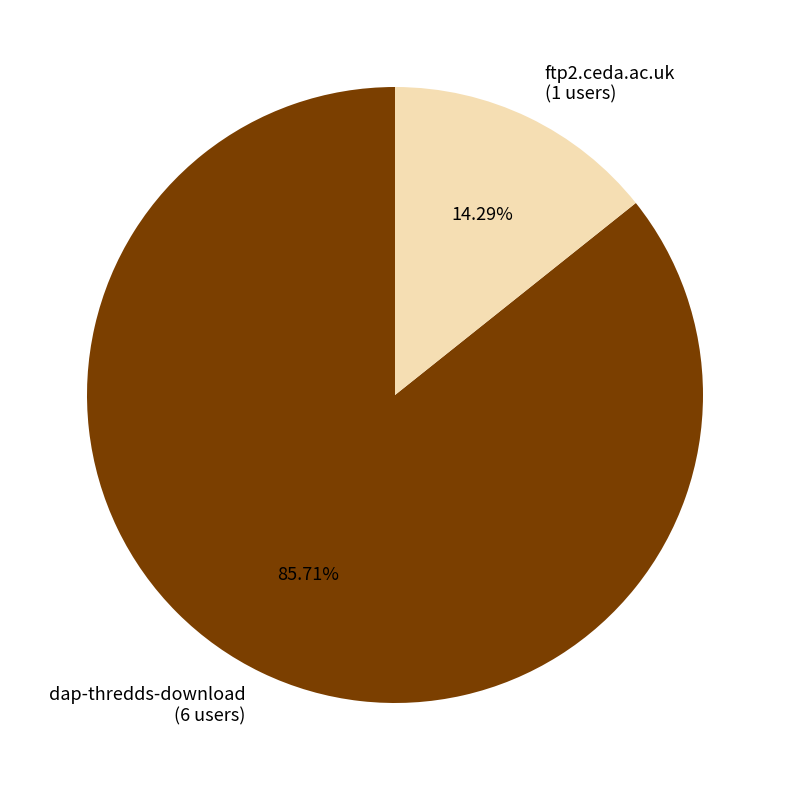

Is it true that ftp2.ceda.ac.uk is 6% of the pie?

False